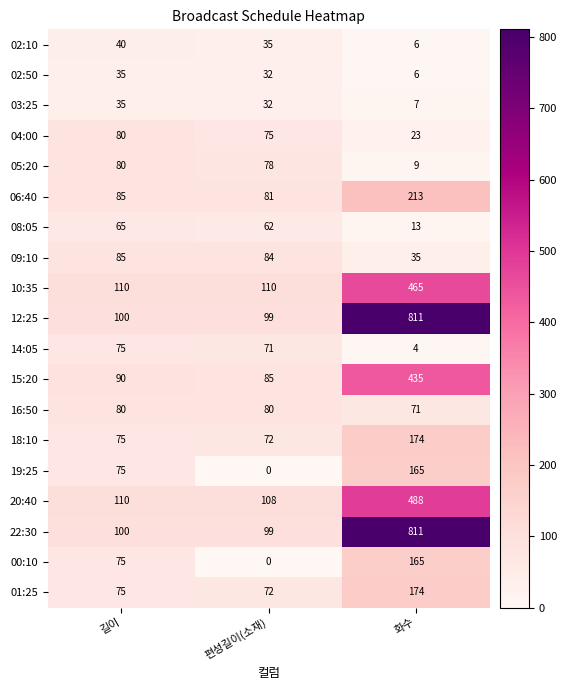

What is the sum of all 06:40 values?

379